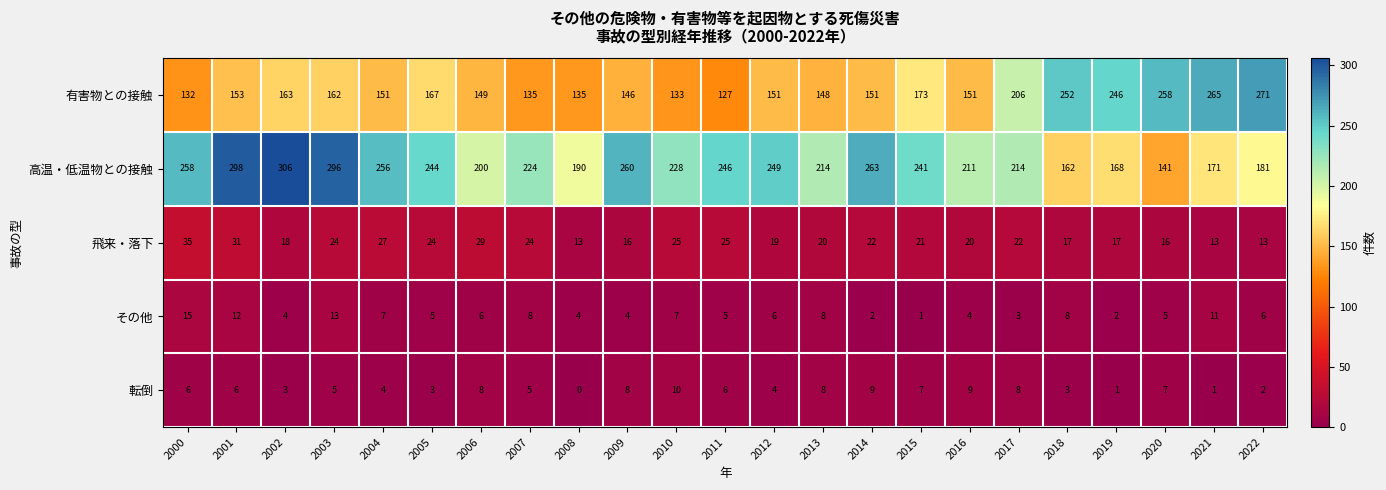

How many distinct data groups are displayed?

5